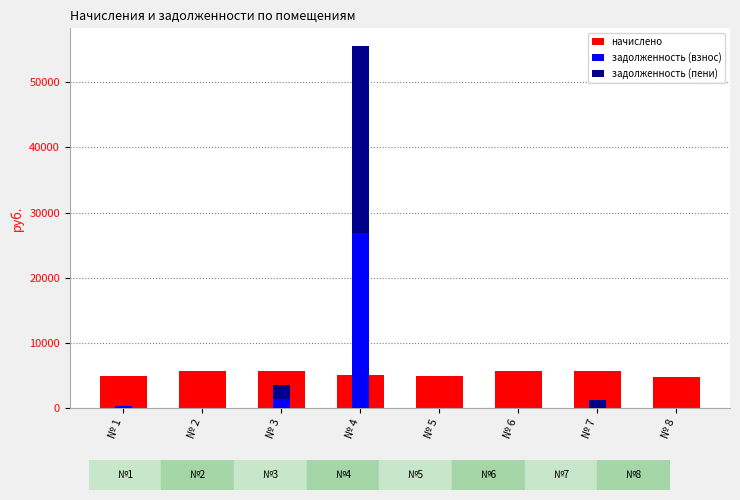

List the series in order of their overall mean, highest first.

начислено, задолженность (пени), задолженность (взнос)